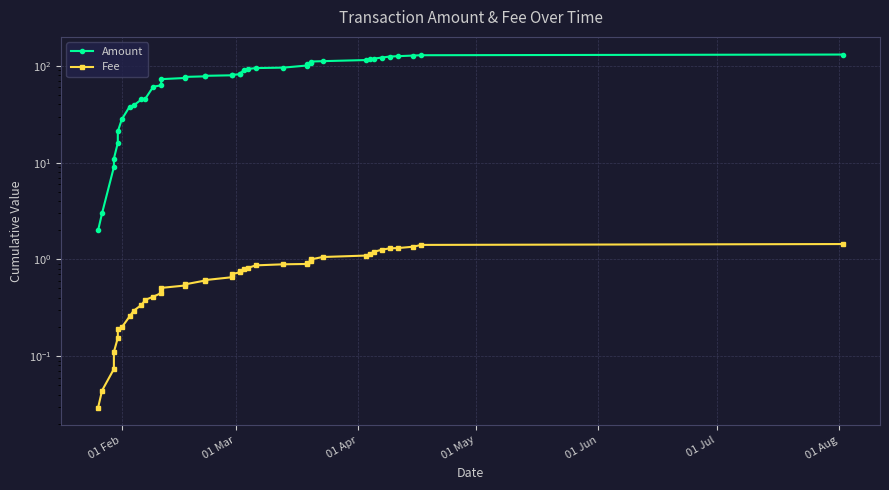

How many lines are shown in the chart?

2